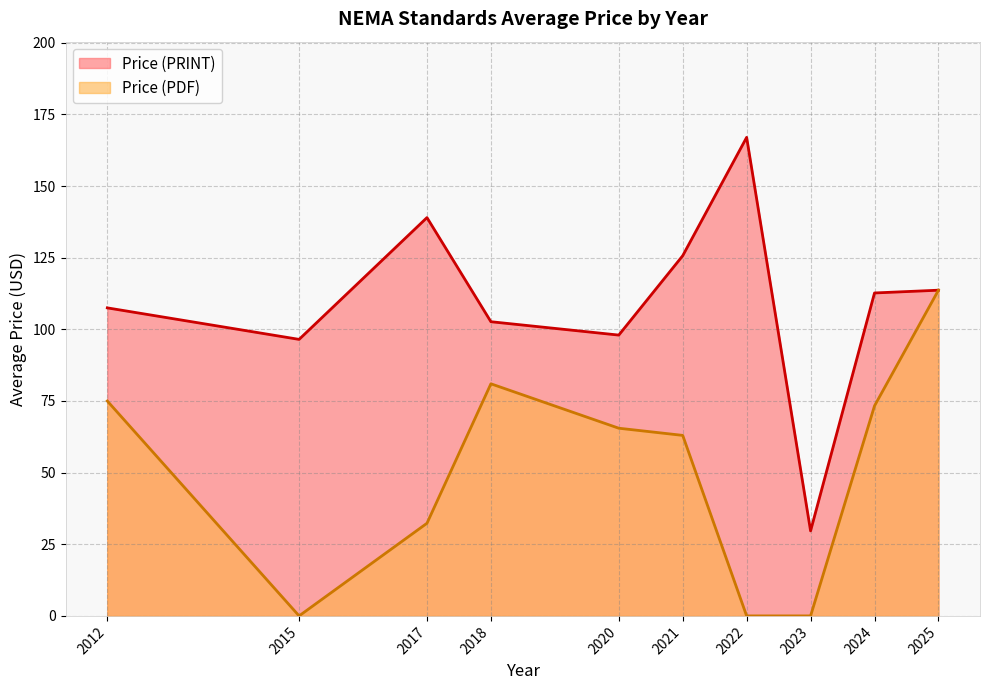

Which series has the largest range (max minus min)?

Price (PRINT)